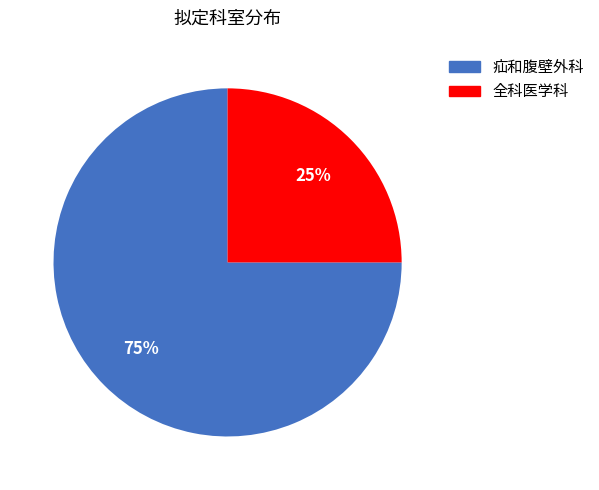

What is the smallest slice in the pie chart?

全科医学科